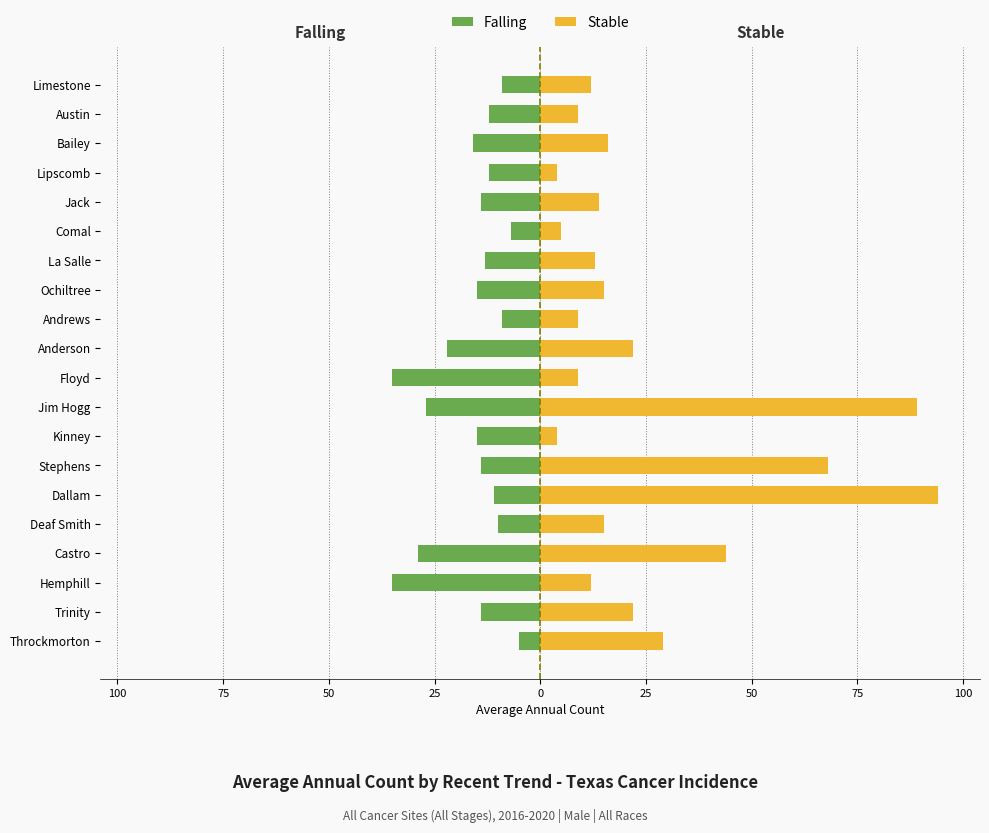

How many groups of bars are there?

20